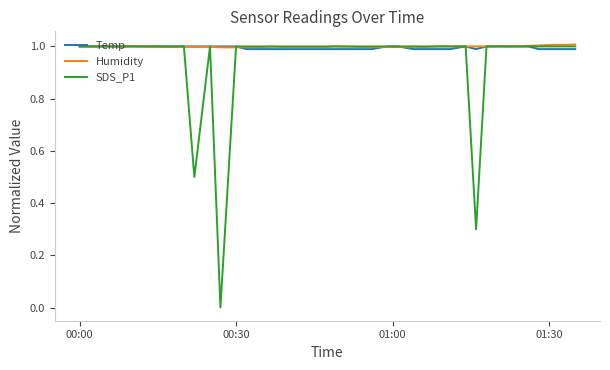

What is the highest value of the SDS_P1 series?

1.0